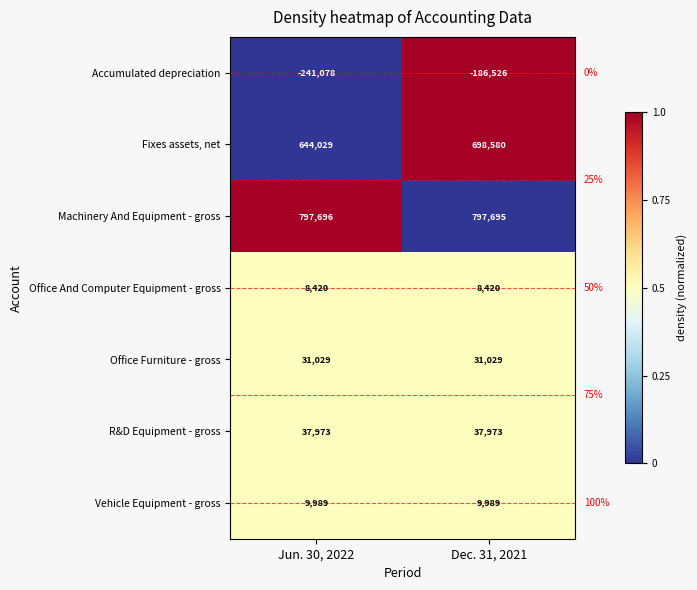

What is the sum of all Accumulated depreciation values?

-427604